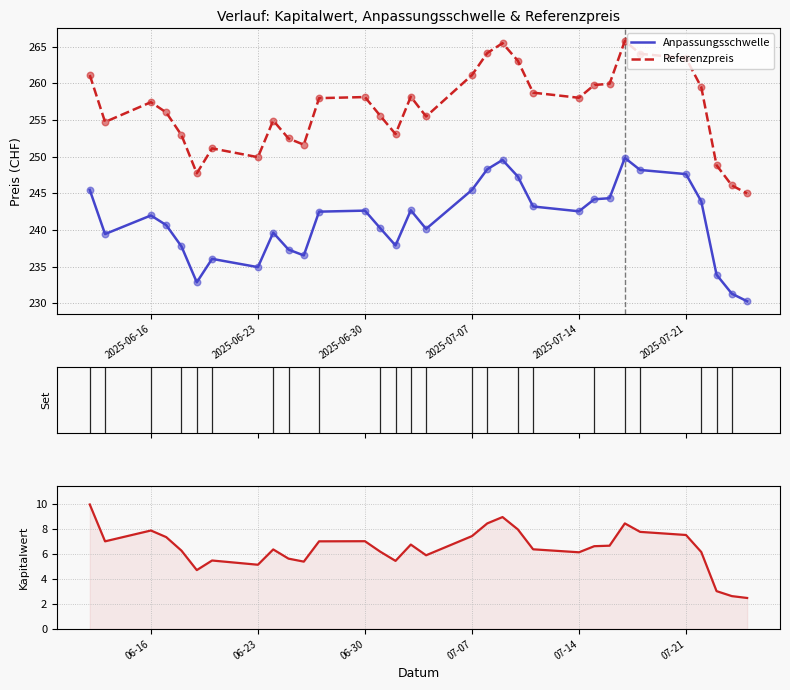

True or false: Anpassungsschwelle and Referenzpreis intersect in this chart.

False